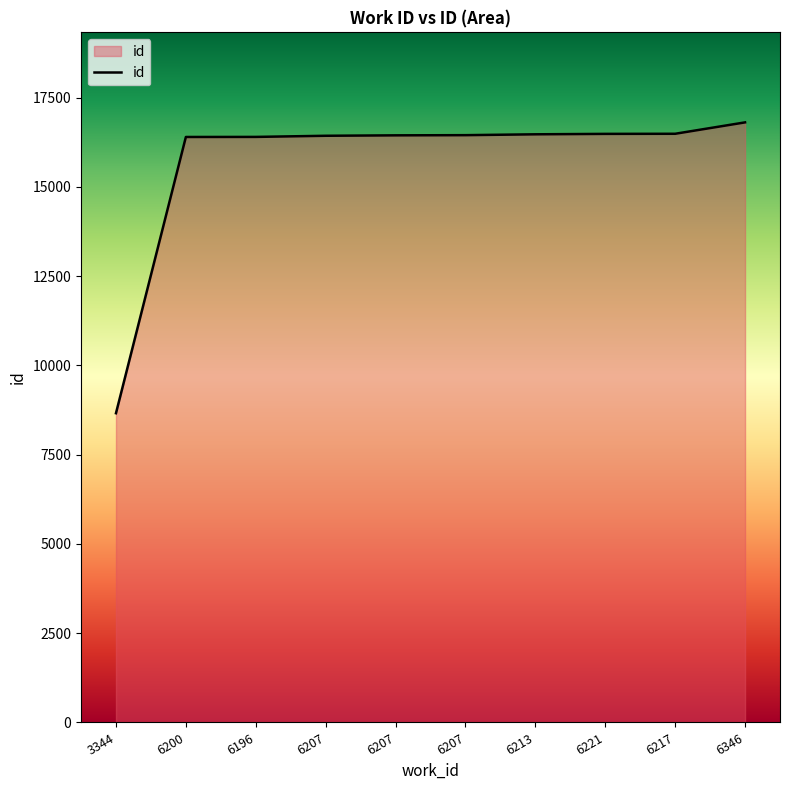

What is the sum of all values?

157028